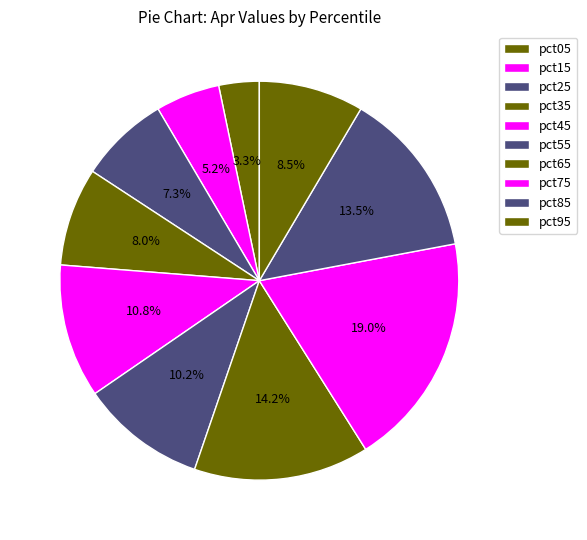

How many segments does this pie chart have?

10